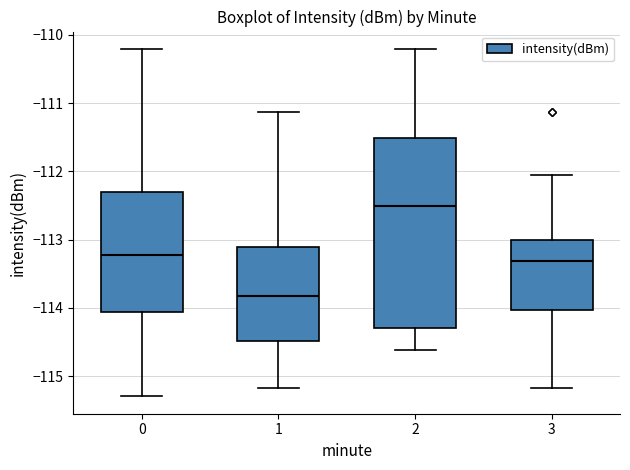

Reading left to right, read every box against the y-axis: the position of its median line, the range the box covers, and the ends of its whiskers. The values are not printed on the chart, so give them approximately, as read against the axis.

0: median -113.2, box -114.1 to -112.3, whiskers -115.3 to -110.2
1: median -113.8, box -114.5 to -113.1, whiskers -115.2 to -111.1
2: median -112.5, box -114.3 to -111.5, whiskers -114.6 to -110.2
3: median -113.3, box -114.0 to -113.0, whiskers -115.2 to -112.1